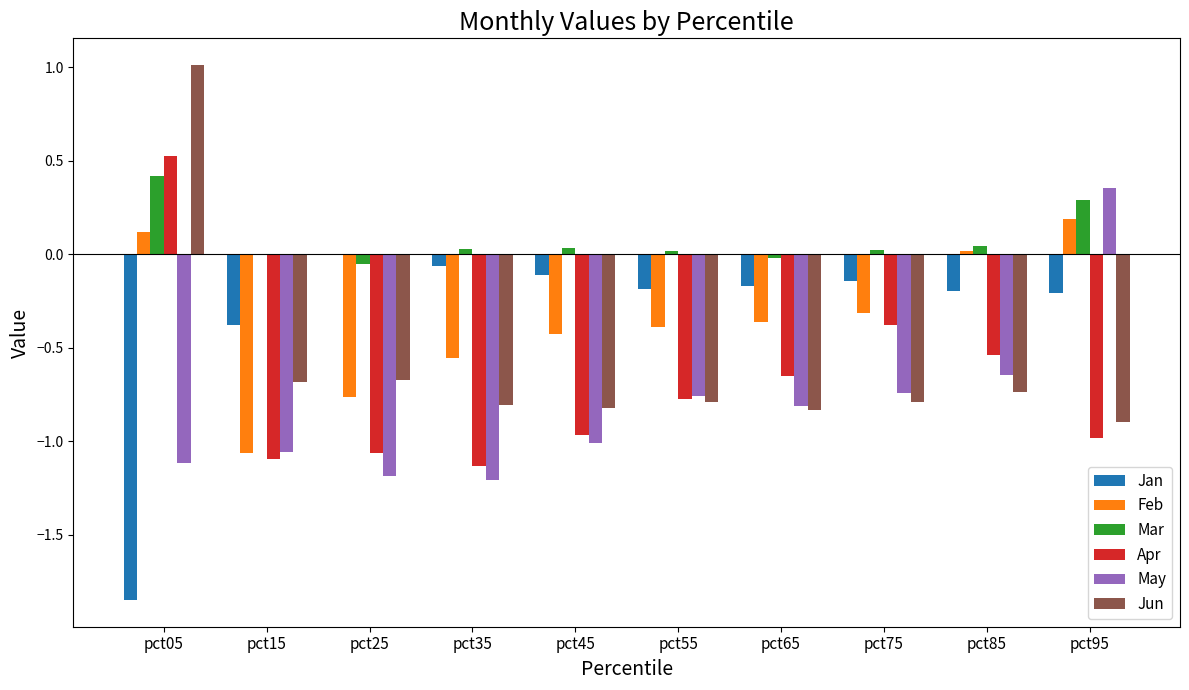

How many values in the May series exceed 0?

1